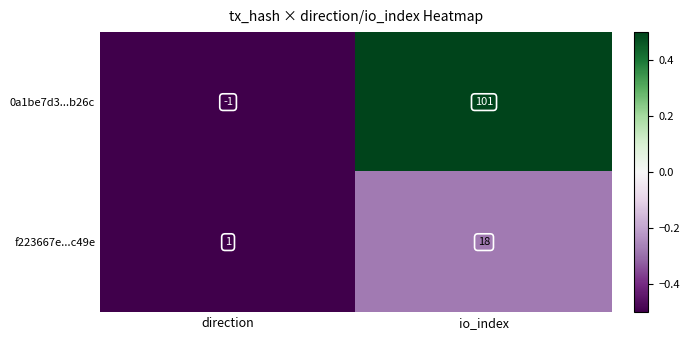

At which label is f223667e...c49e closest to 9?

direction